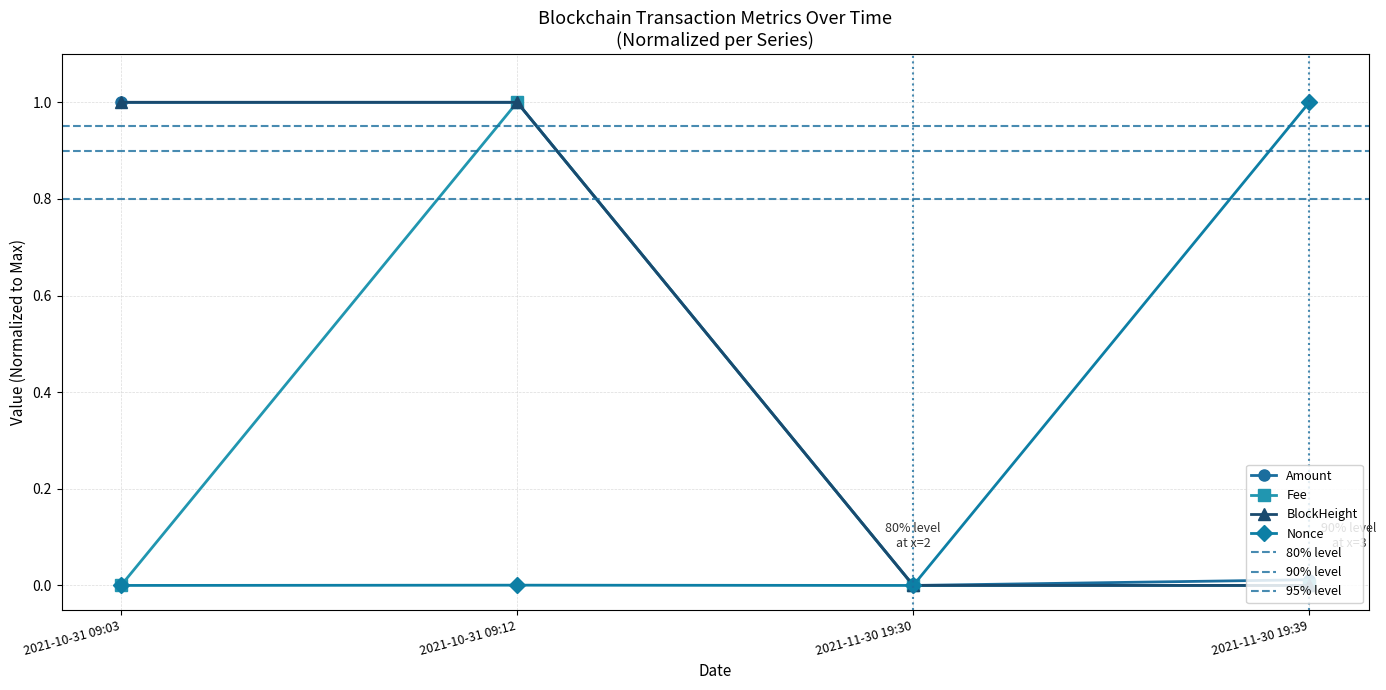

True or false: Fee and BlockHeight cross at least once.

True